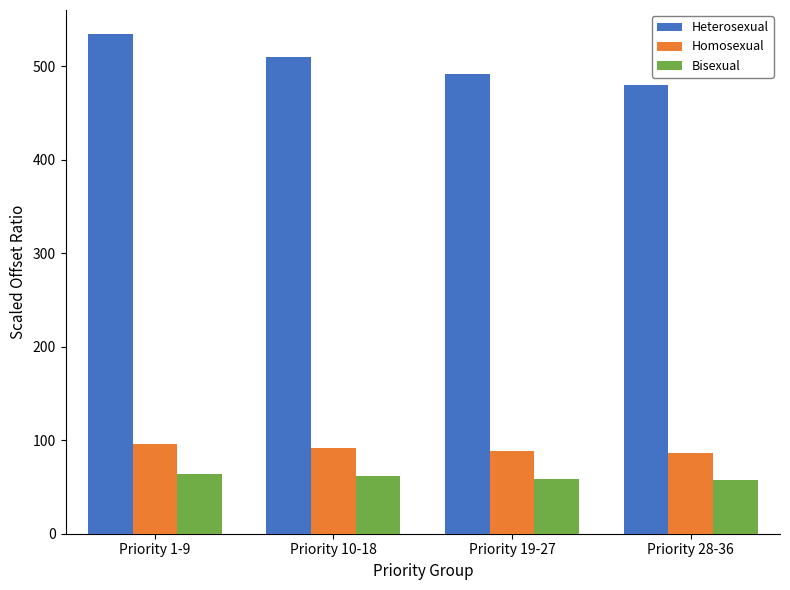

Is it true that Bisexual equals 30.5 at Priority 1-9?

False